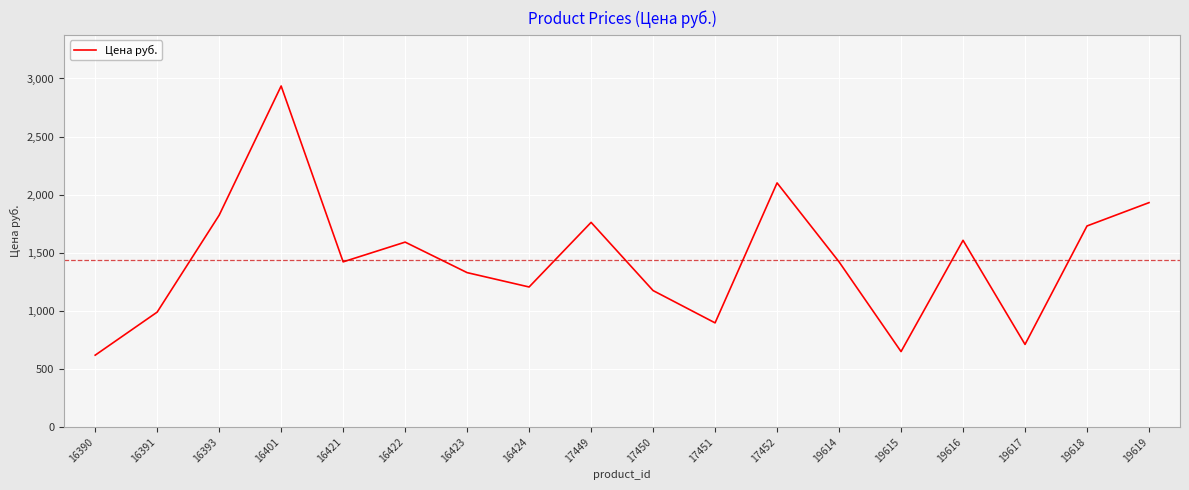

What is the ratio of the value at 19617 to the value at 16390?

1.1